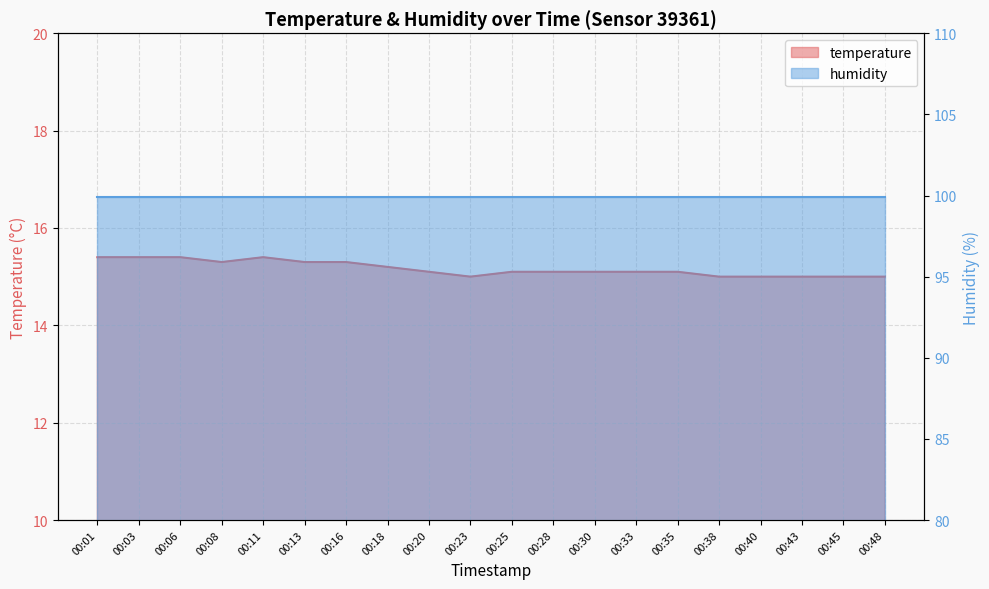

List the labels in order of value, largest first.

00:01, 00:03, 00:06, 00:11, 00:08, 00:13, 00:16, 00:18, 00:20, 00:25, 00:28, 00:30, 00:33, 00:35, 00:23, 00:38, 00:40, 00:43, 00:45, 00:48